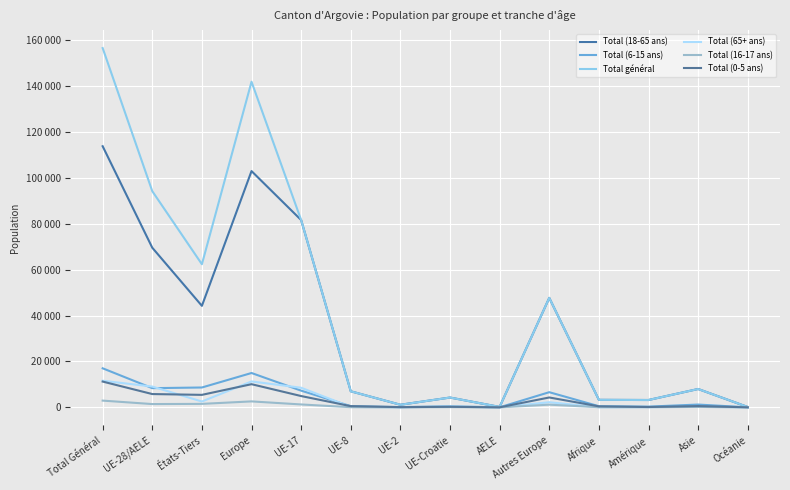

True or false: Total général and Total (65+ ans) cross at least once.

False